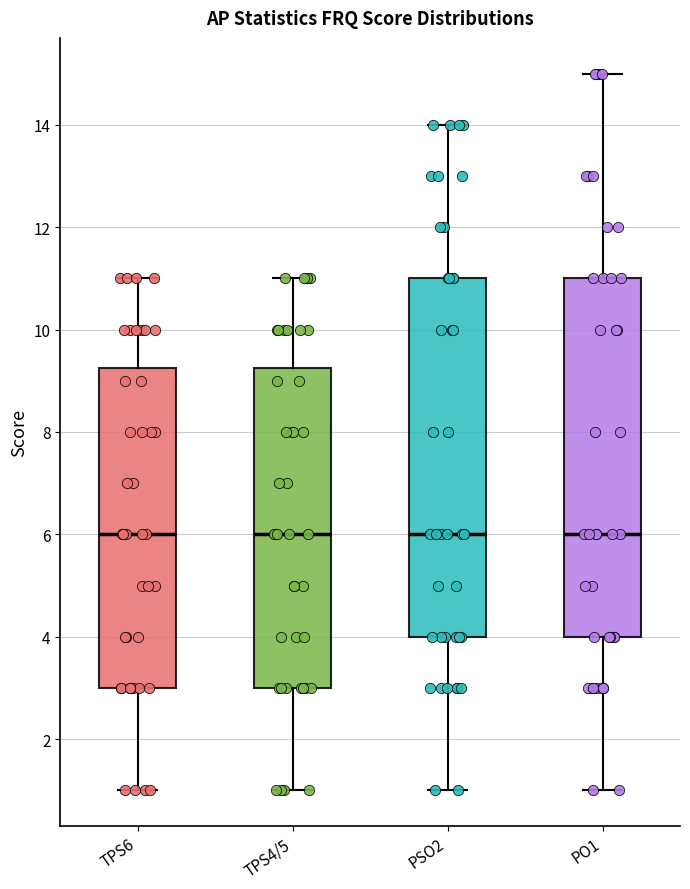

Reading left to right, transcribe this box plot: for each box, give where its median line is, the range the box spans, and where its two whiskers end, as read against the y-axis. The values are not printed on the chart, so give them approximately, as read against the axis.

TPS6: median 6.0, box 3.0 to 9.2, whiskers 1.0 to 11.0
TPS4/5: median 6.0, box 3.0 to 9.2, whiskers 1.0 to 11.0
PSO2: median 6.0, box 4.0 to 11.0, whiskers 1.0 to 14.0
PO1: median 6.0, box 4.0 to 11.0, whiskers 1.0 to 15.0